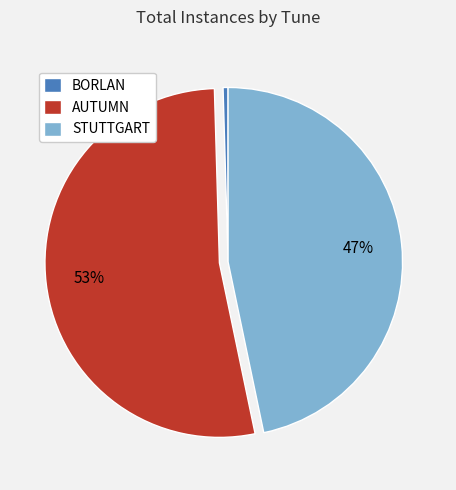

Which category accounts for the majority?

AUTUMN